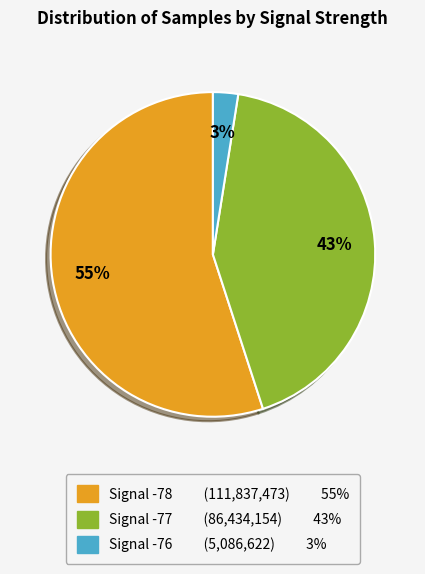

Is there a majority slice in this chart?

Yes